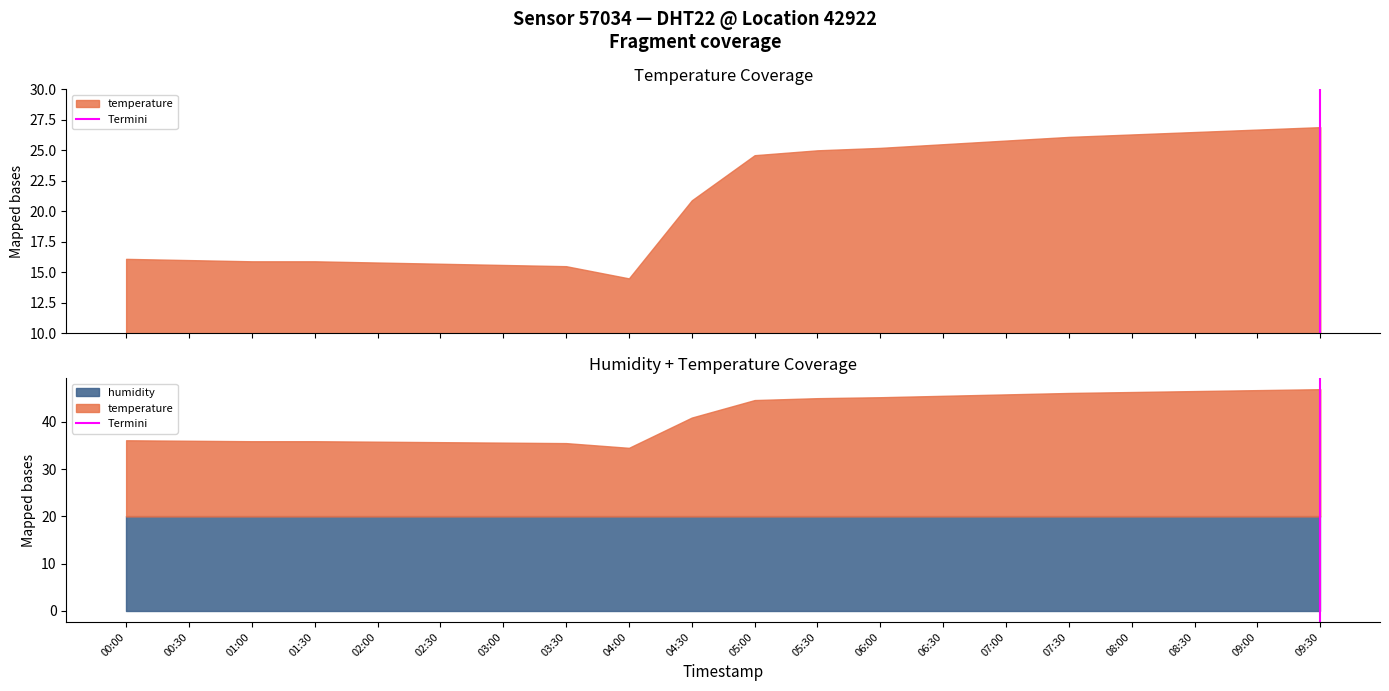

How many lines are shown in the chart?

1